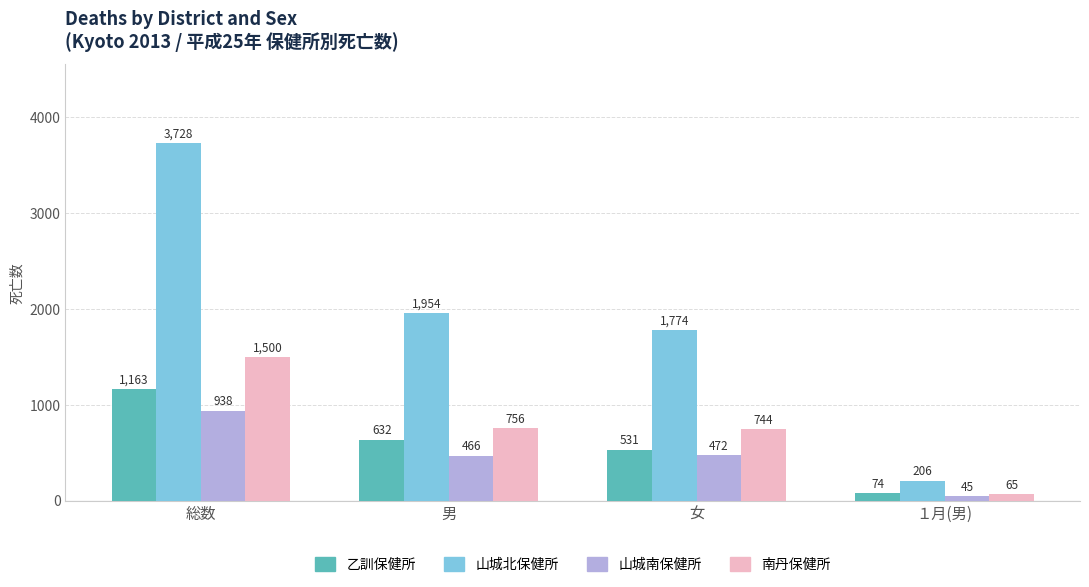

Does the chart contain any negative values?

No